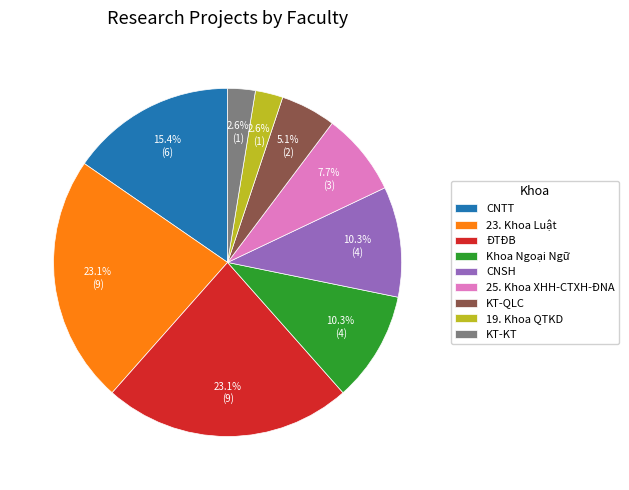

Which has a higher value, ĐTĐB or CNSH?

ĐTĐB